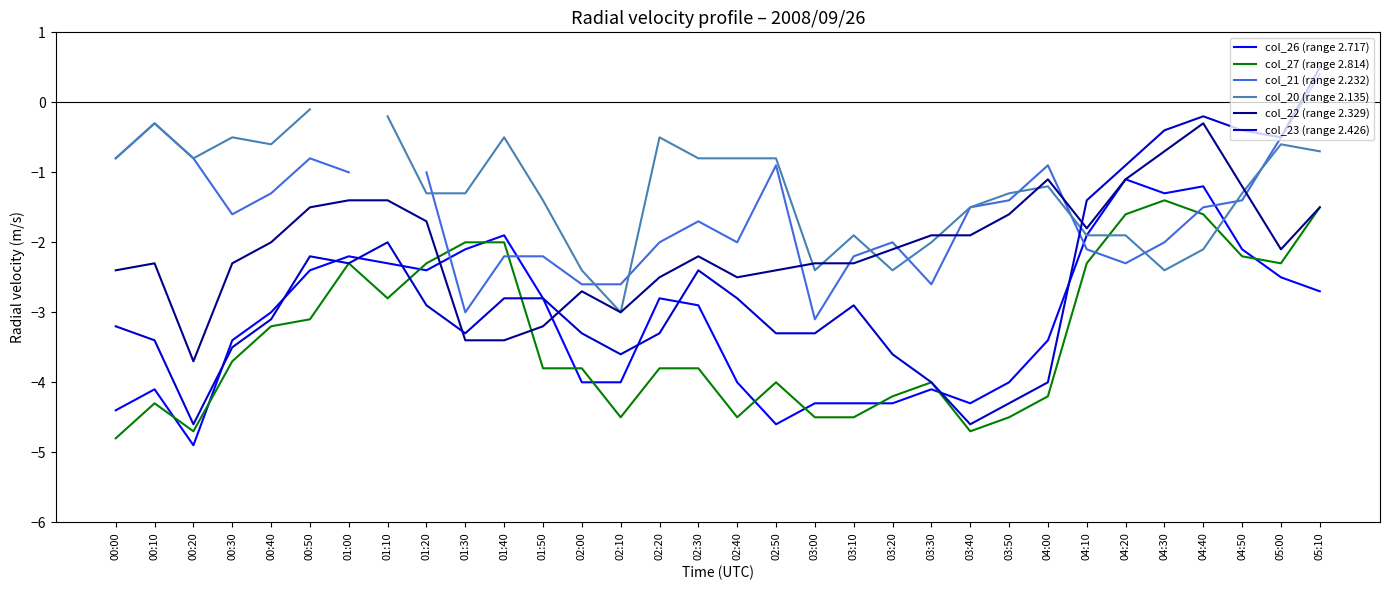

What is the approximate value of col_22 (range 2.329) at 02:50?

-2.4